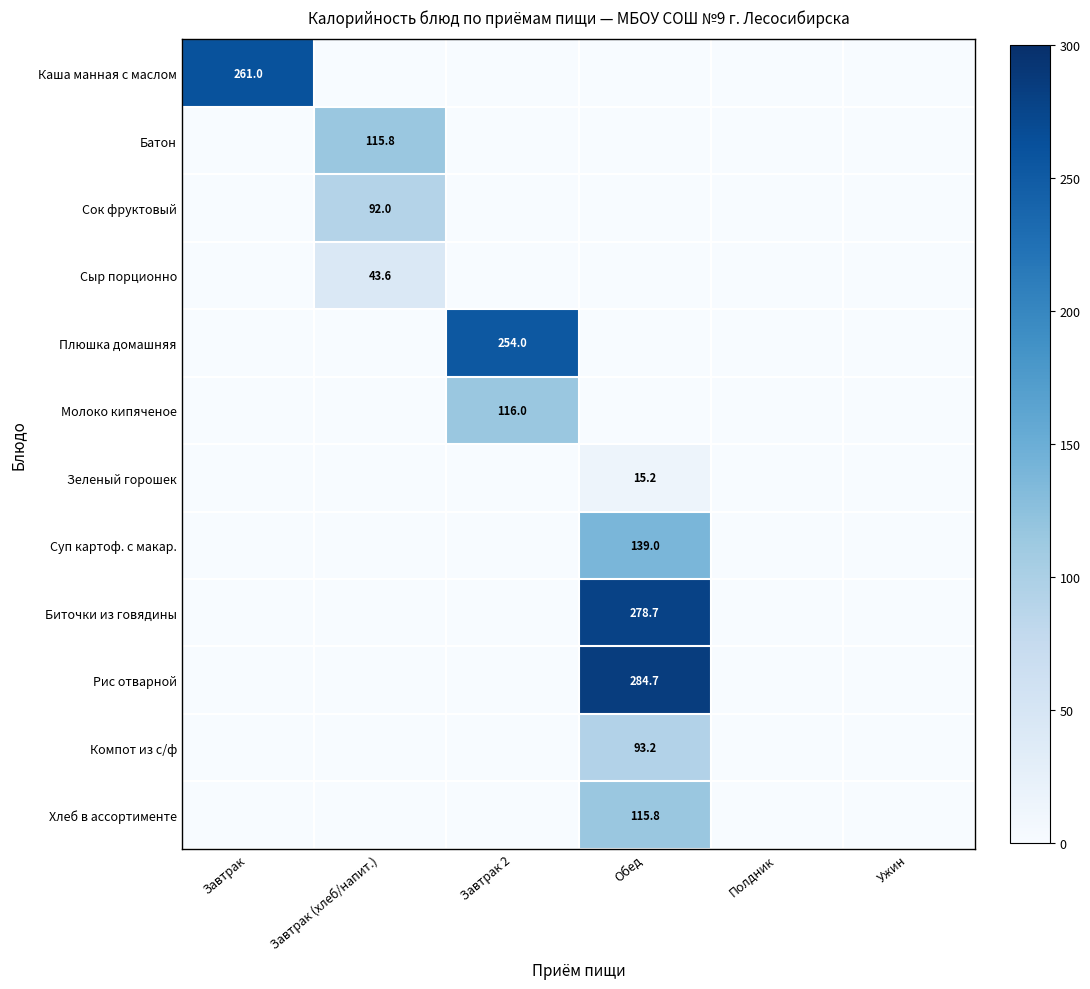

The value of Суп картоф. с макар. at Обед is 88.6. True or false?

False